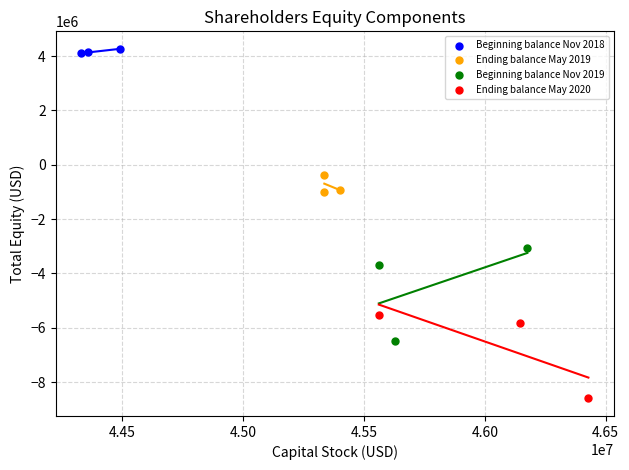

Which series contains the highest Y value?

Beginning balance Nov 2018